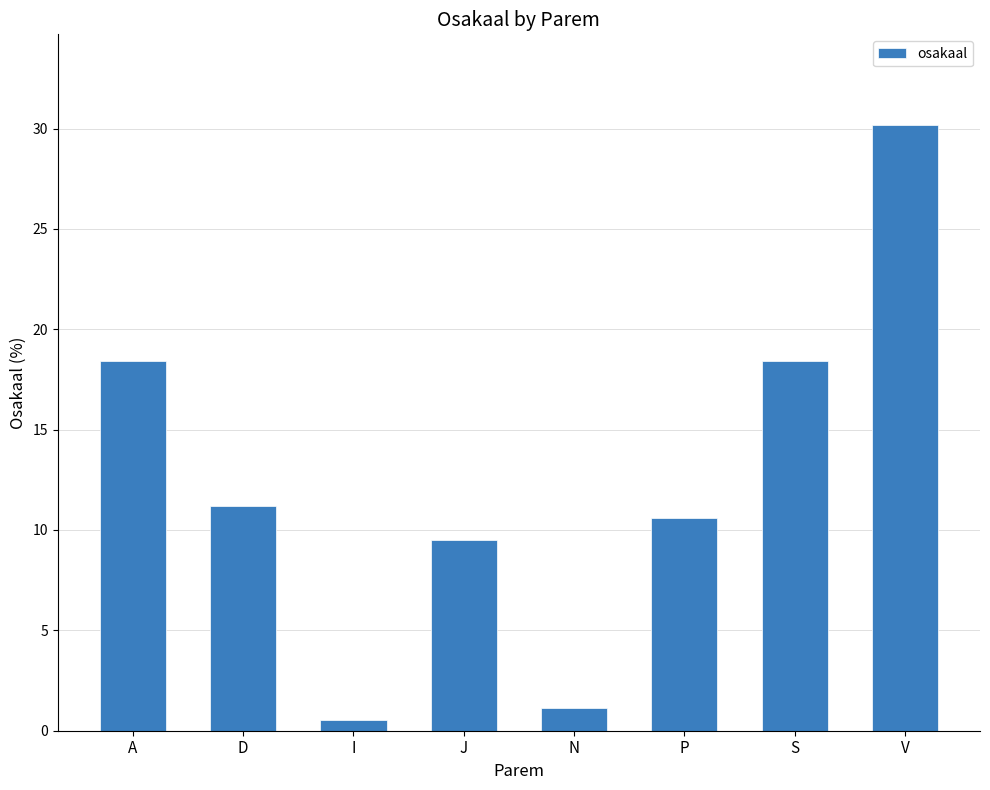

The value at V is 30.2. True or false?

True